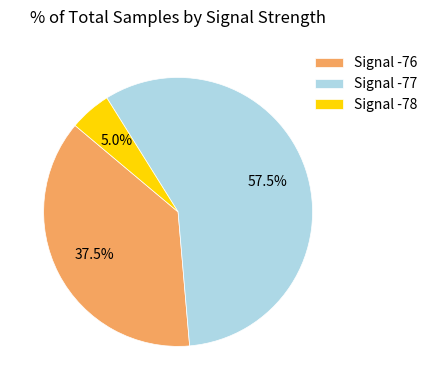

What is the smallest slice in the pie chart?

Signal -78